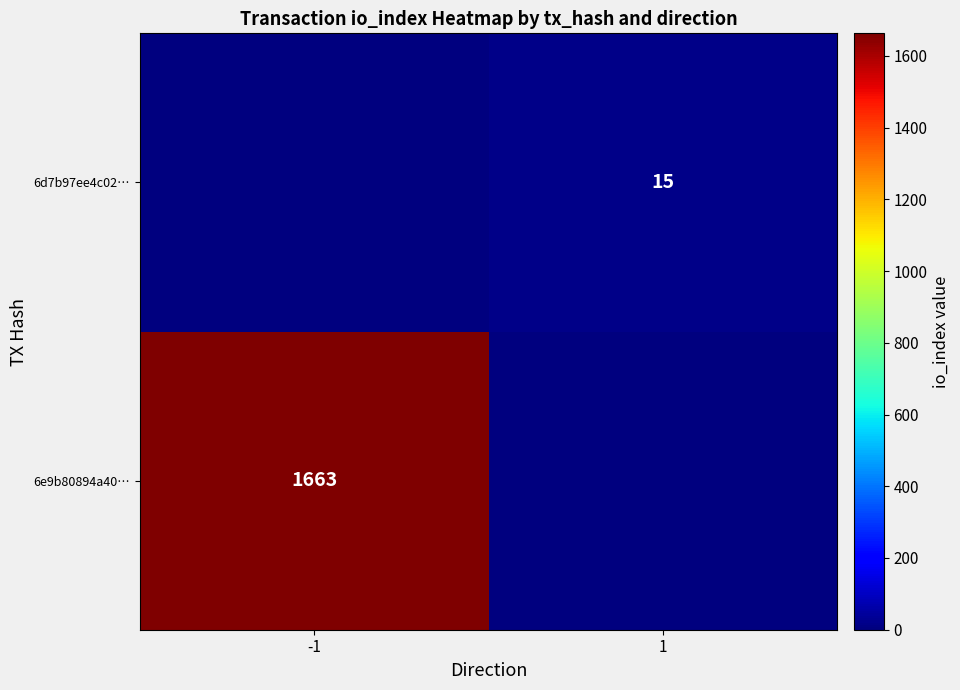

The value of 6e9b80894a40… at -1 is 912. True or false?

False